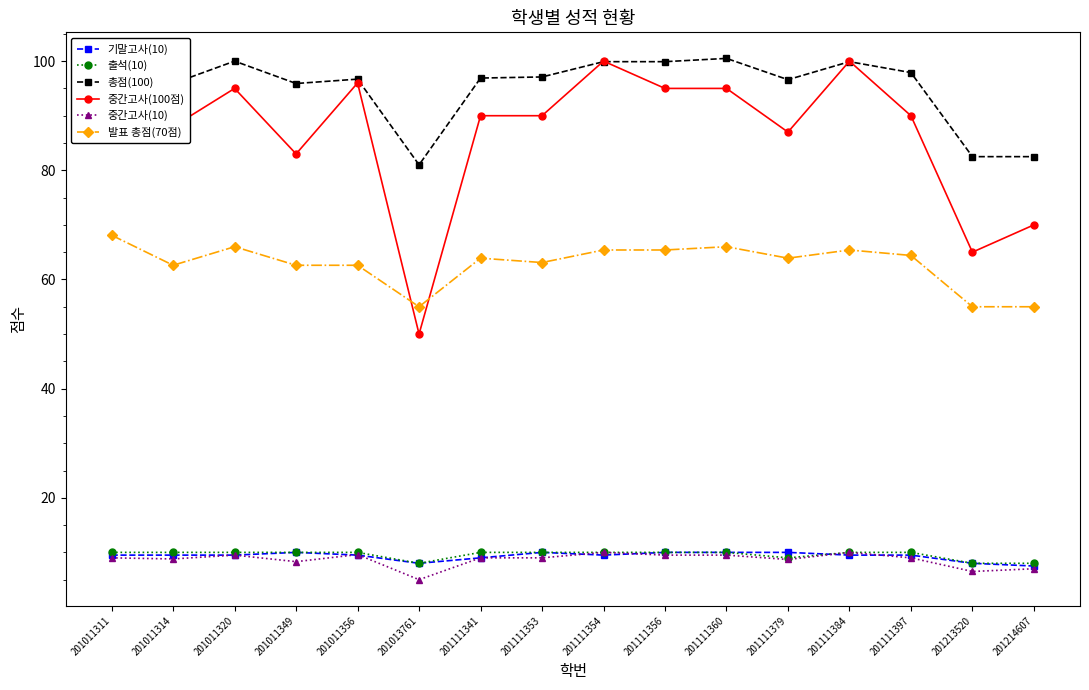

Is it true that 중간고사(100점) equals 65.0 at 201213520?

True